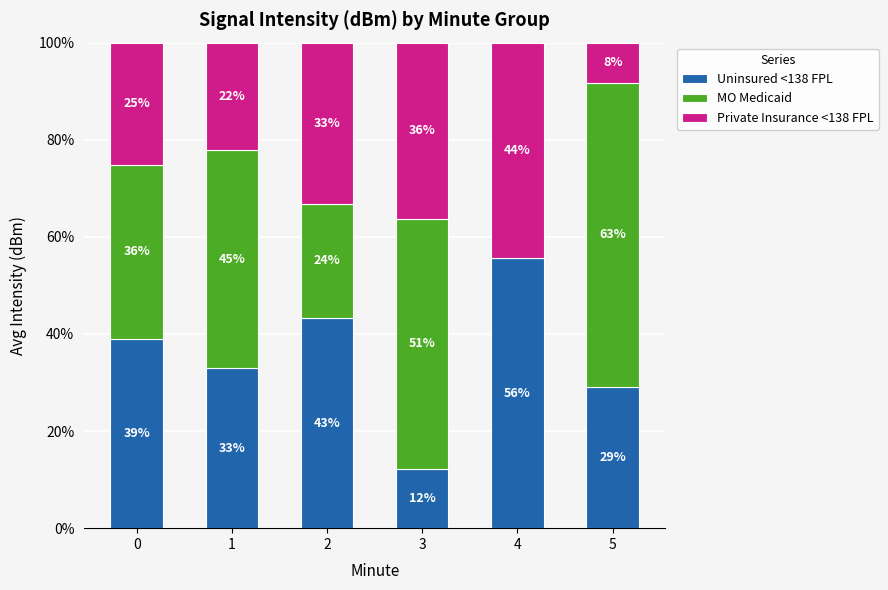

List the labels in order of Private Insurance <138 FPL value, smallest first.

5, 1, 0, 2, 3, 4